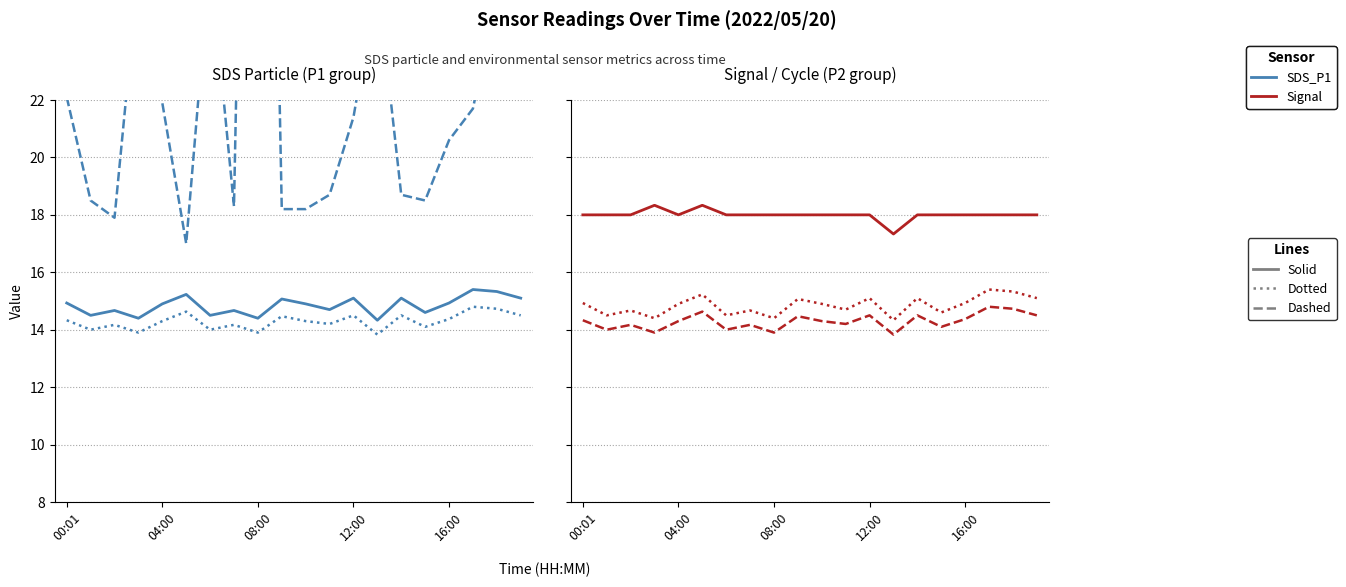

What is the total value across all series at 7?

94.0